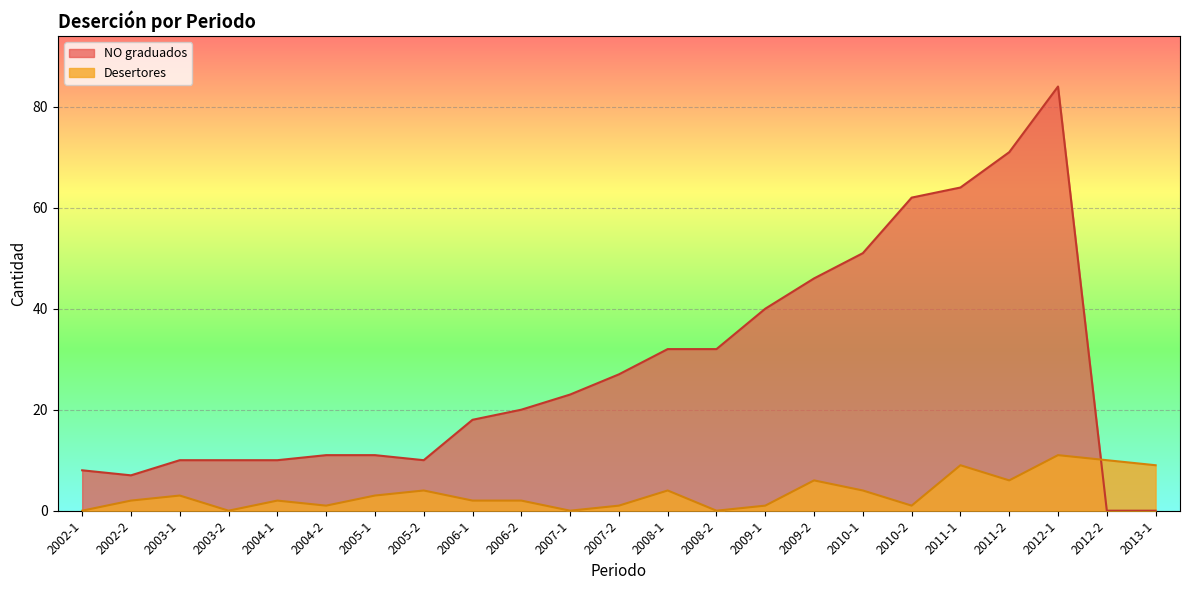

Which category has the highest value in the Desertores series?

2012-1